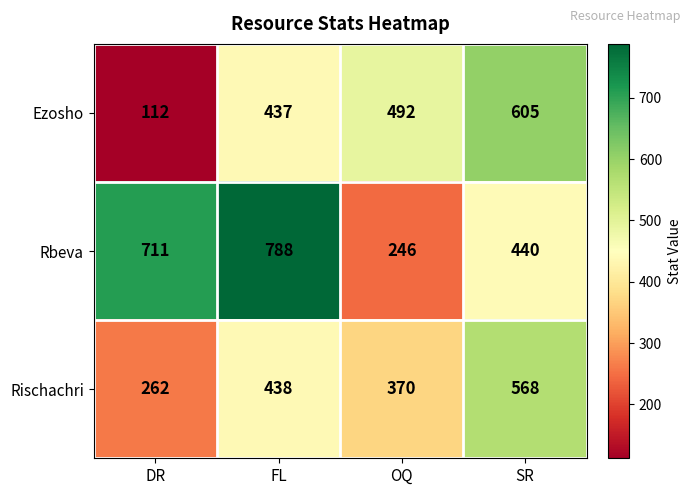

What is the difference between the second highest and minimum values in the Rbeva series?

465